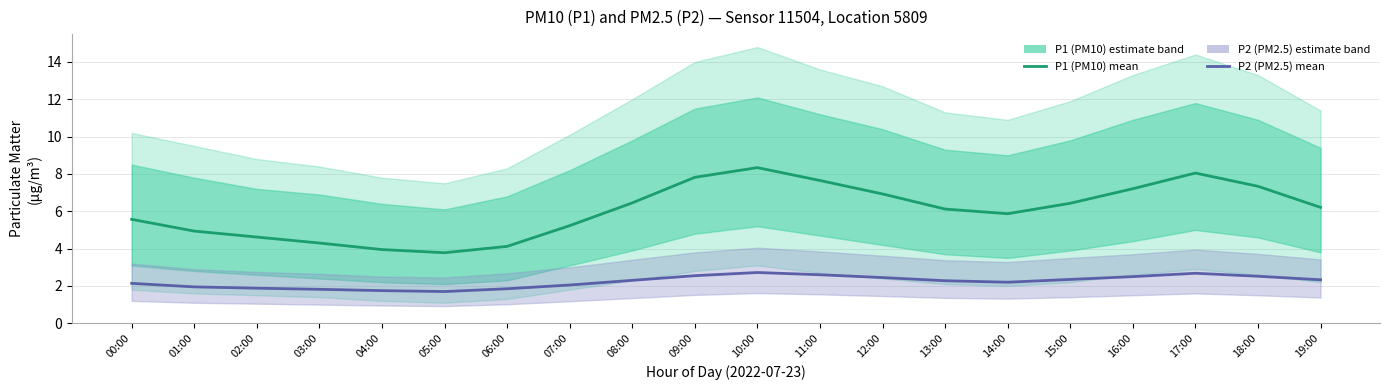

True or false: P2 (PM2.5) and P1 (PM10) intersect in this chart.

False